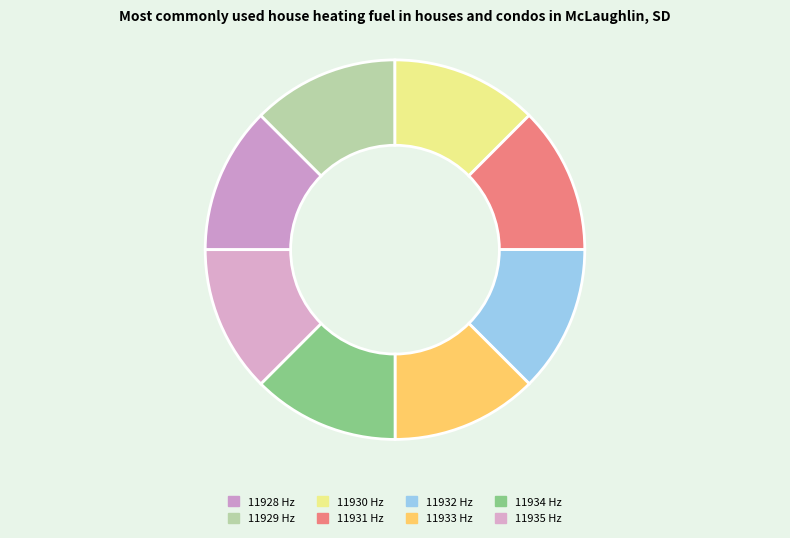

Count the number of slices in the pie.

8